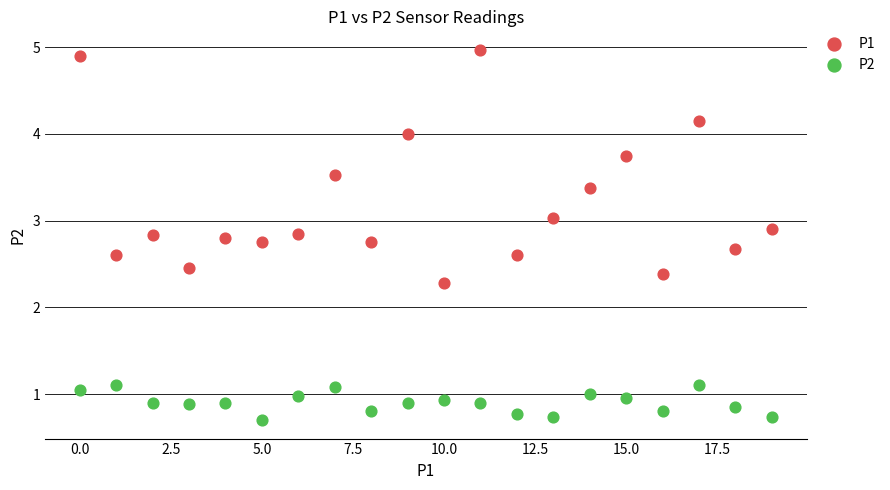

Across all data points, what is the range of Y values (max minus min)?

4.3